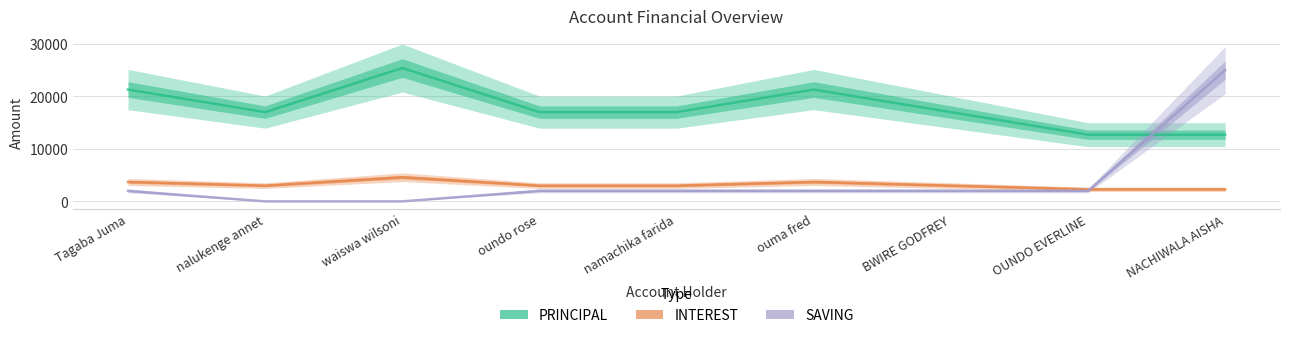

Which series changed the most between namachika farida and NACHIWALA AISHA?

SAVING